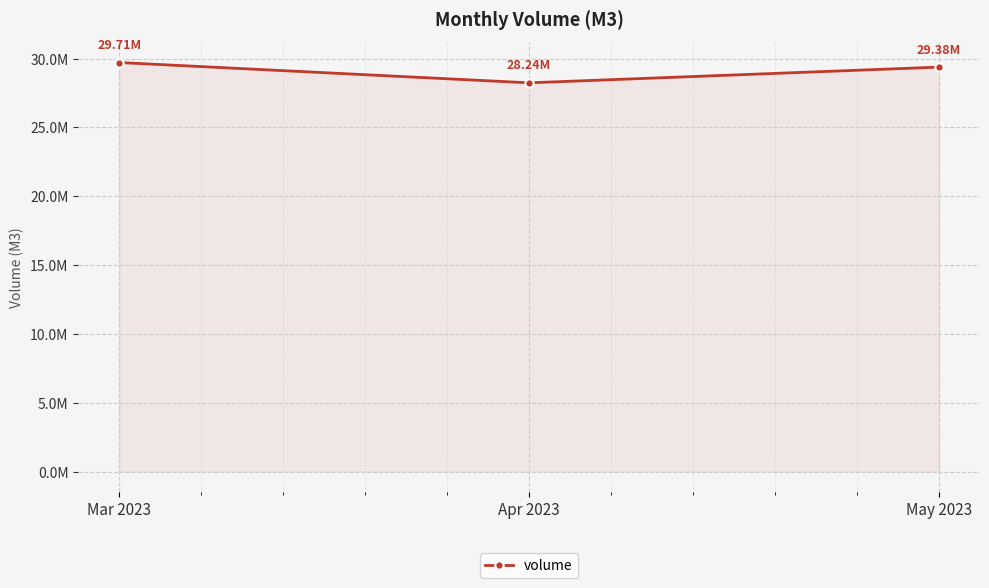

What is the sum of all values?

87325116